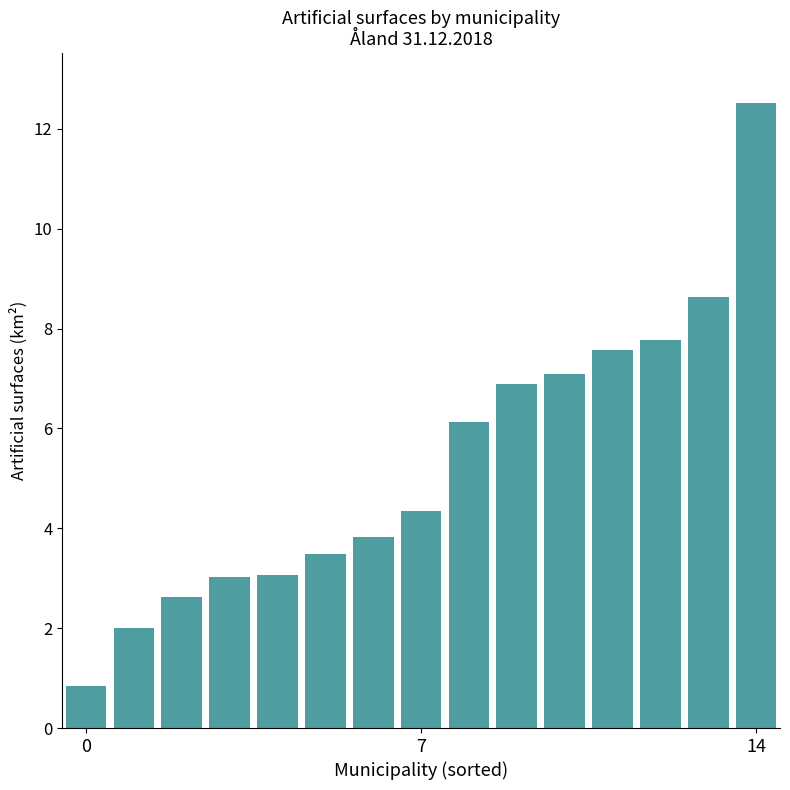

What is the difference between the second highest and minimum values?

7.8